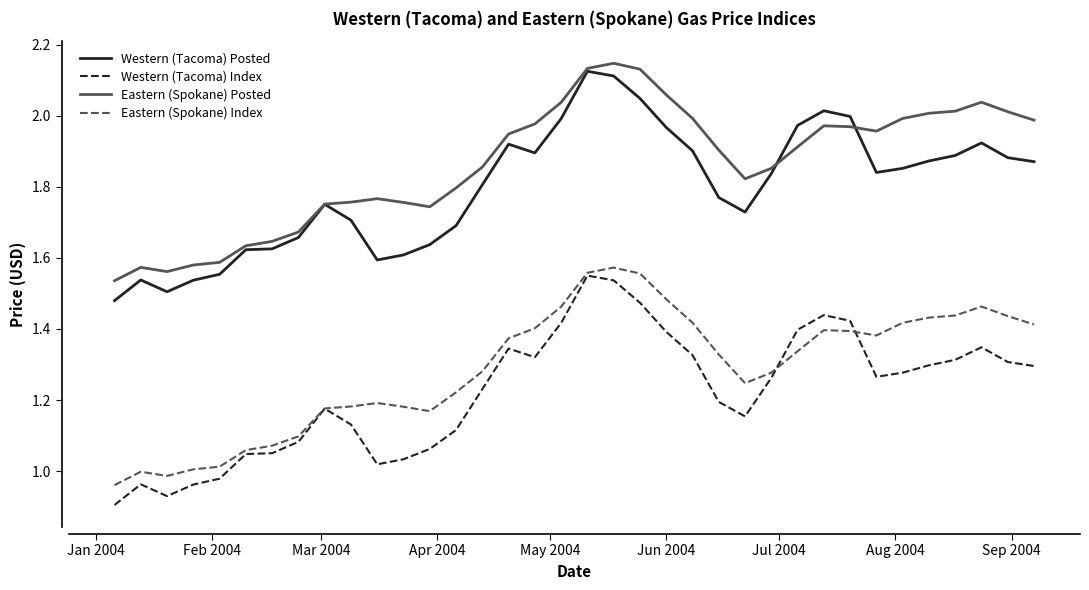

True or false: Eastern (Spokane) Index and Eastern (Spokane) Posted cross at least once.

False